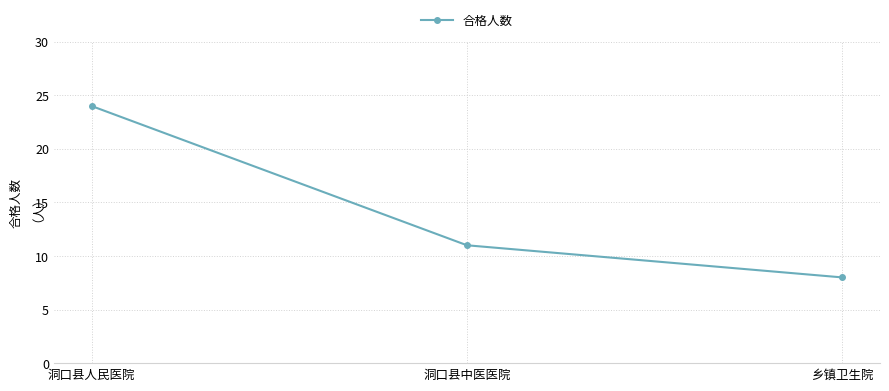

What is the ratio of the value at 洞口县人民医院 to the value at 乡镇卫生院?

3.0